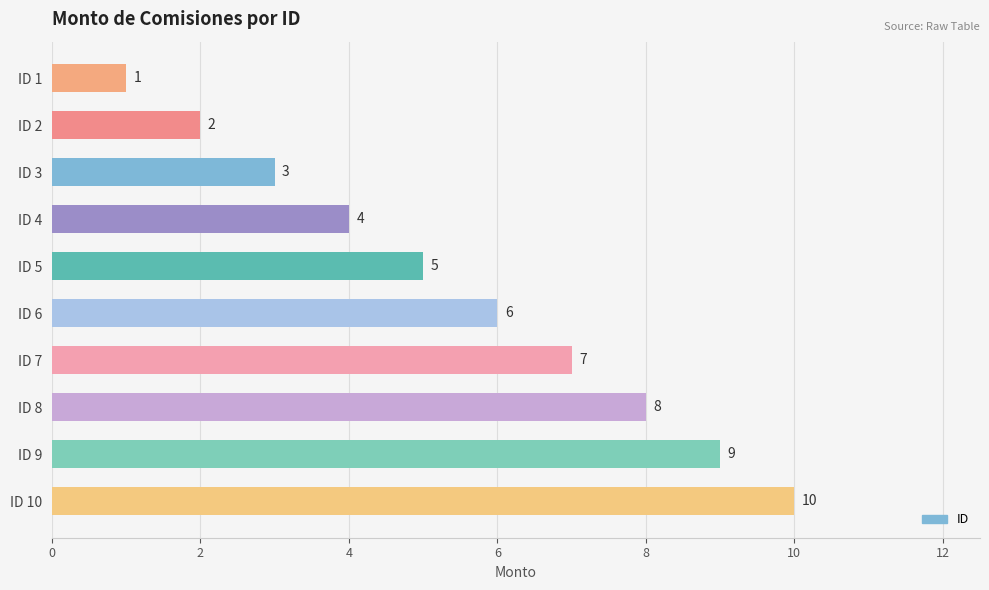

Are the bars grouped side by side (vs. stacked)?

No